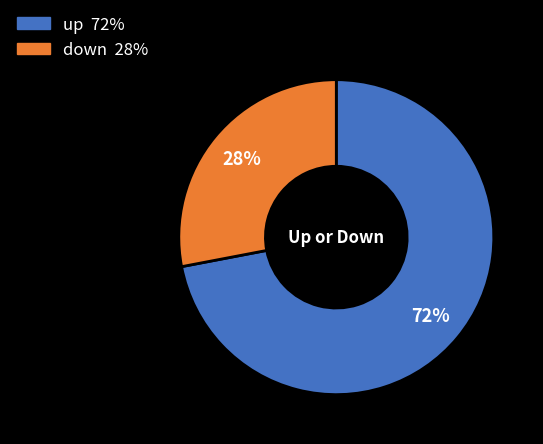

Does any single category account for the majority?

Yes